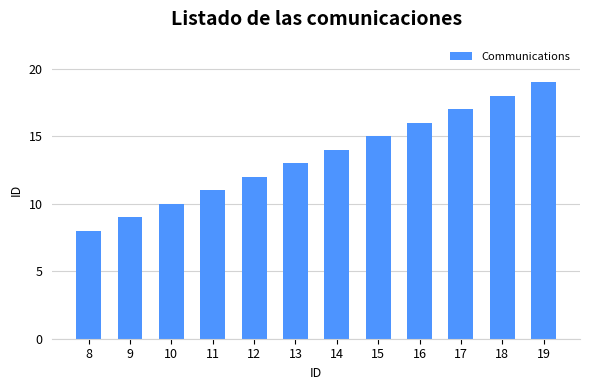

List the labels in order of value, smallest first.

8, 9, 10, 11, 12, 13, 14, 15, 16, 17, 18, 19